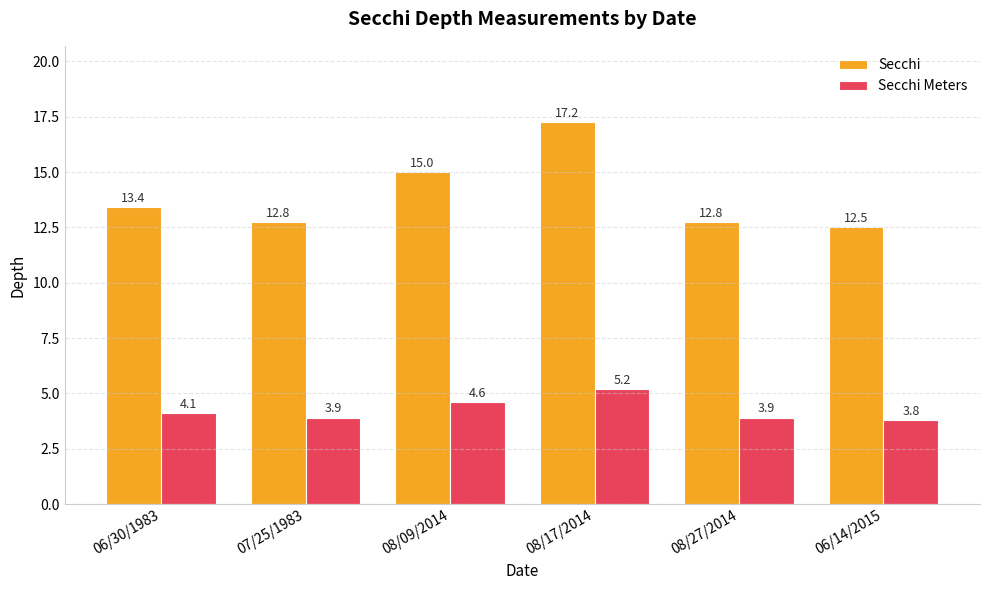

Rank the series at 07/25/1983 from lowest to highest value.

Secchi Meters, Secchi